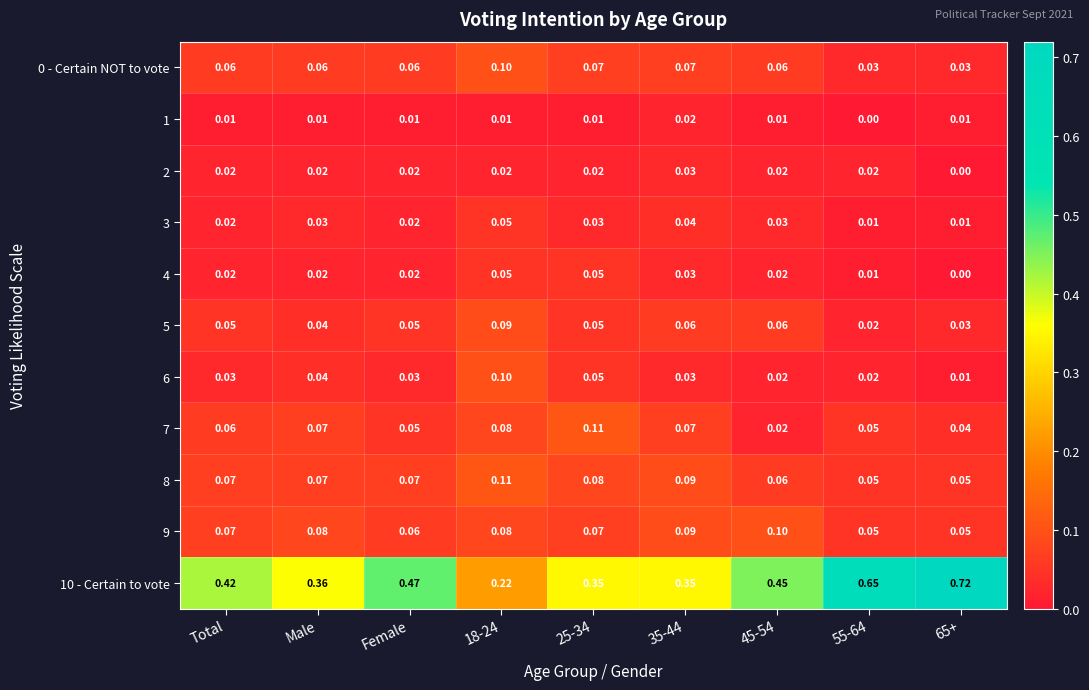

Is the value of 5 at Male greater than the value of 4 at 25-34?

No